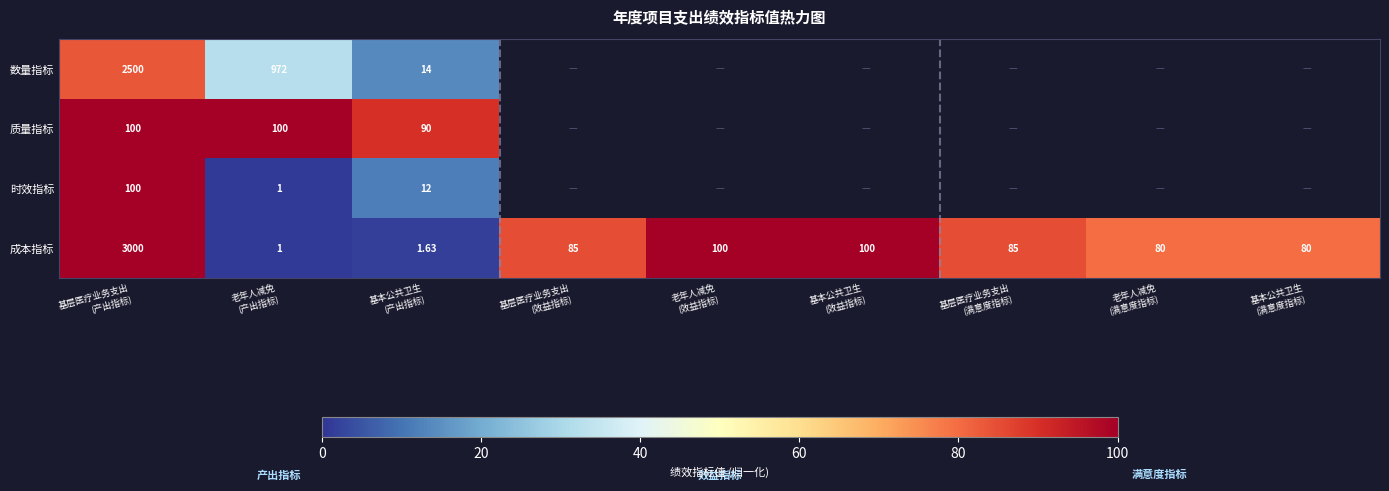

Between 老年人减免
(效益指标) and 老年人减免
(产出指标), which is larger?

老年人减免
(产出指标)